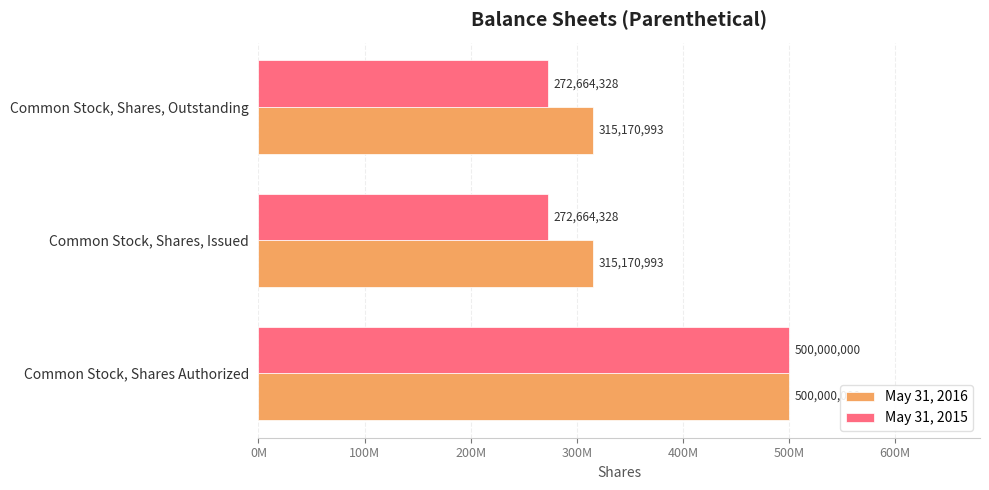

What are all the series names shown in the legend?

May 31, 2016, May 31, 2015